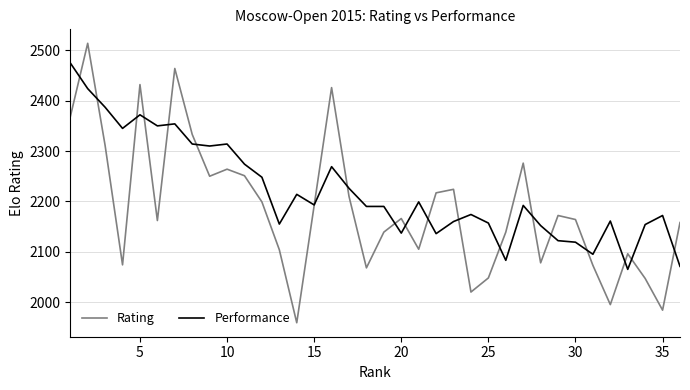

Which series has the widest spread of values?

Rating